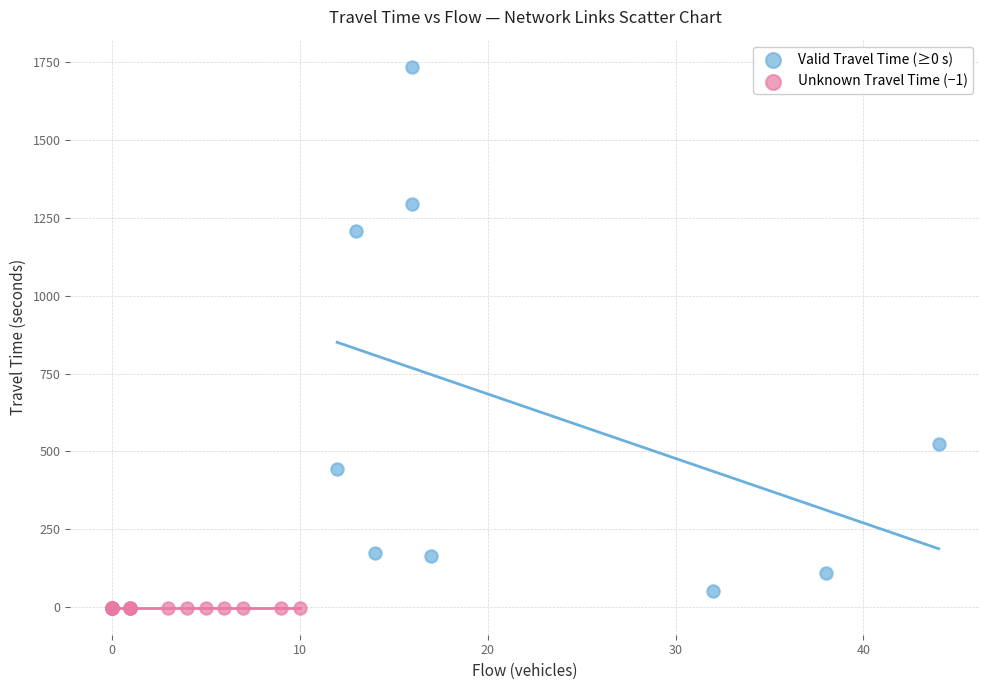

Which series contains the highest Y value?

Valid Travel Time (≥0 s)